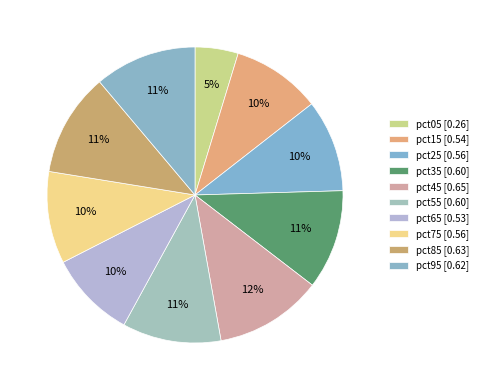

What percentage is the pct15 slice, to the nearest percent?

10%